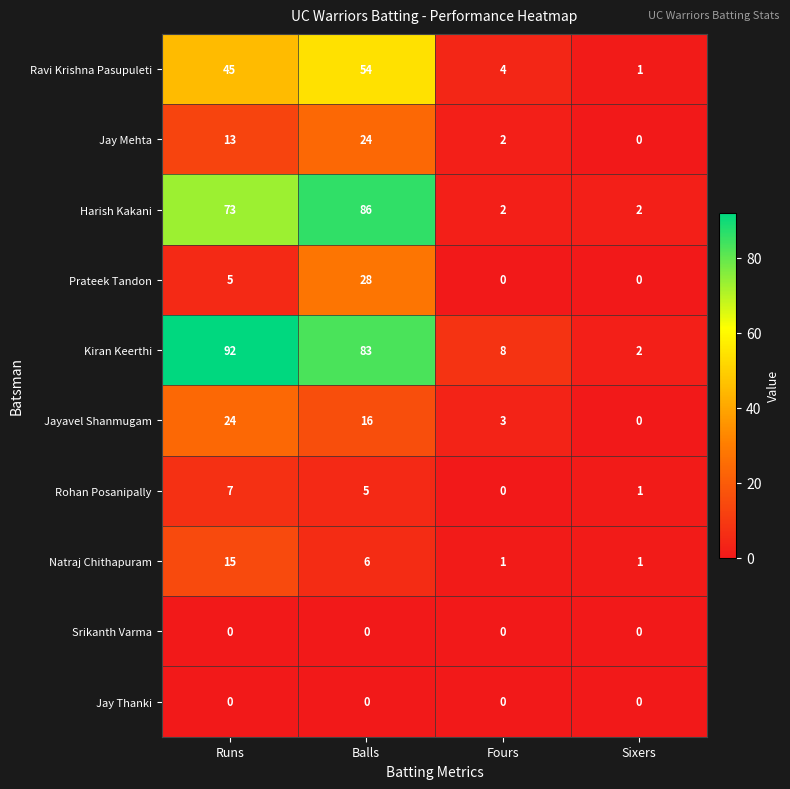

Count the number of categories in the chart.

4